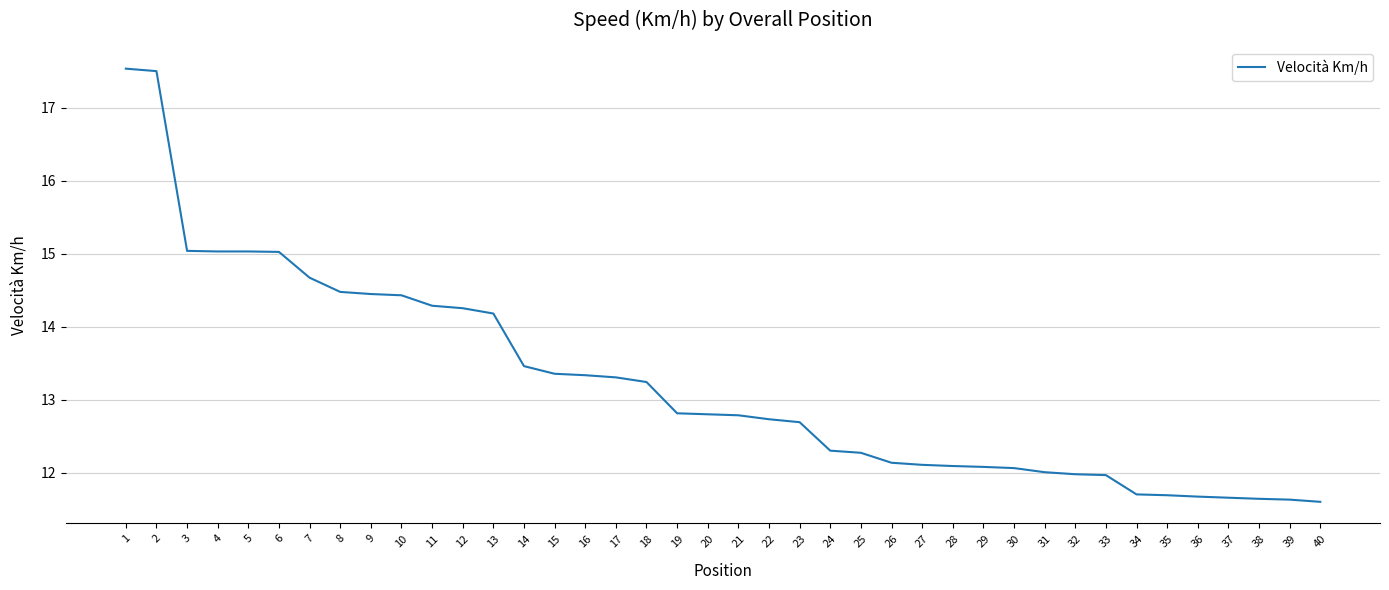

Between 1 and 29, which is larger?

1